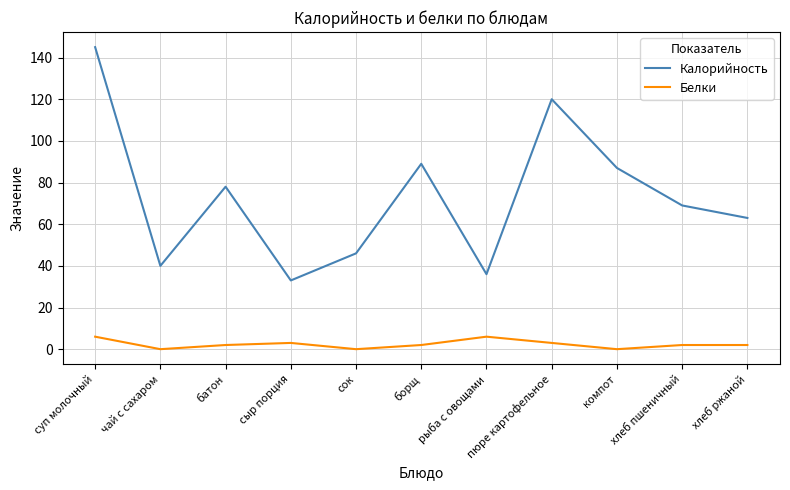

What is the greatest value displayed?

145